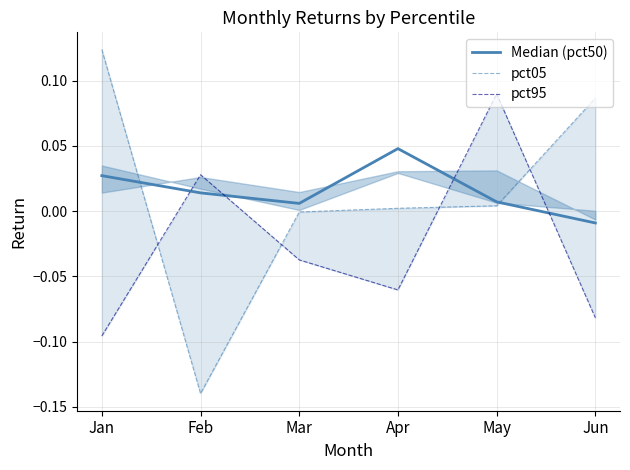

The Median (pct50) series shows 0.0 at Feb. True or false?

True